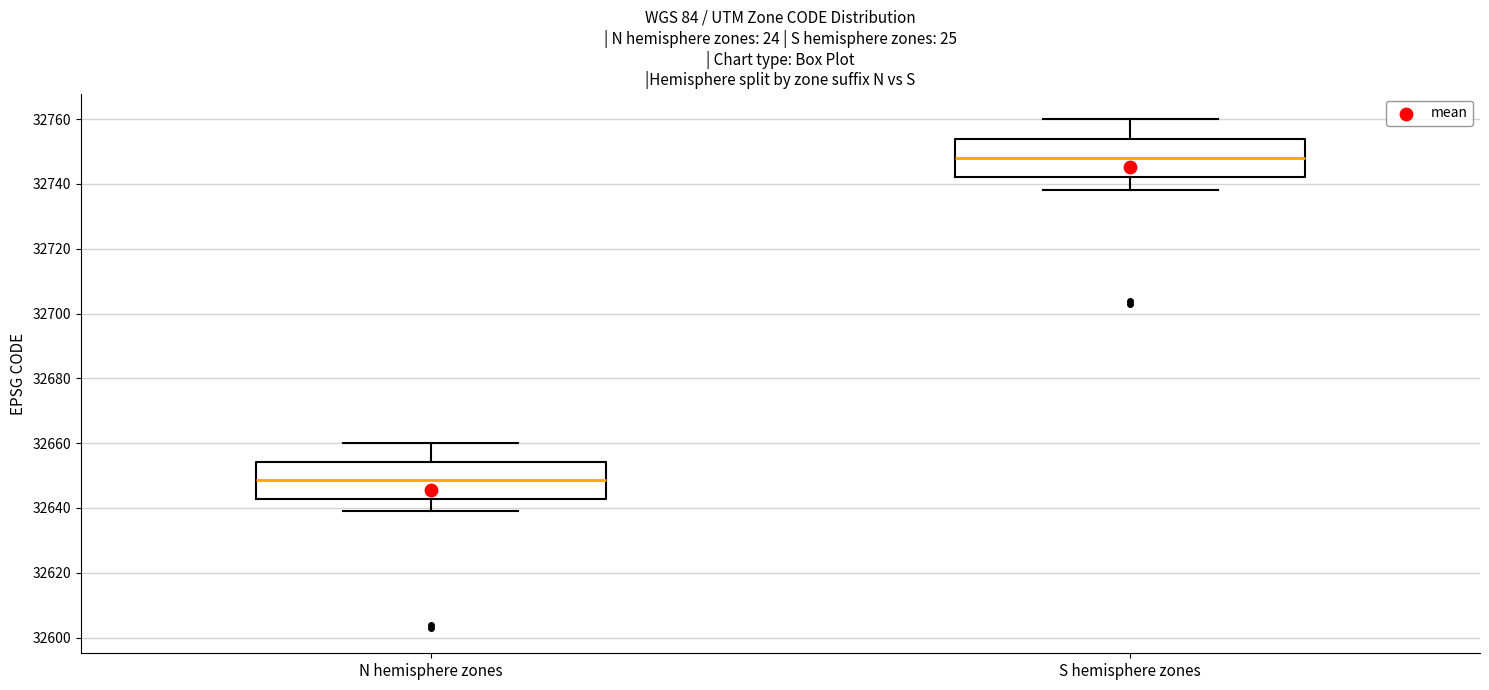

Reading left to right, read every box against the y-axis: the position of its median line, the range the box covers, and the ends of its whiskers. The values are not printed on the chart, so give them approximately, as read against the axis.

N hemisphere zones: median 32648, box 32642 to 32654, whiskers 32640 to 32660
S hemisphere zones: median 32748, box 32742 to 32754, whiskers 32738 to 32760